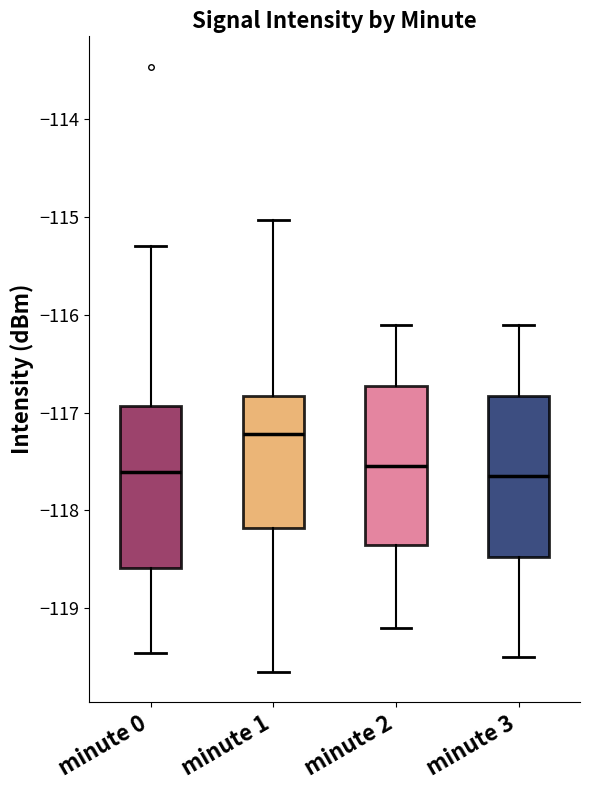

Reading left to right, transcribe this box plot: for each box, give where its median line is, the range the box spans, and where its two whiskers end, as read against the y-axis. The values are not printed on the chart, so give them approximately, as read against the axis.

minute 0: median -117.6, box -118.6 to -116.9, whiskers -119.5 to -115.3
minute 1: median -117.2, box -118.2 to -116.8, whiskers -119.6 to -115.0
minute 2: median -117.5, box -118.3 to -116.7, whiskers -119.2 to -116.1
minute 3: median -117.6, box -118.5 to -116.8, whiskers -119.5 to -116.1